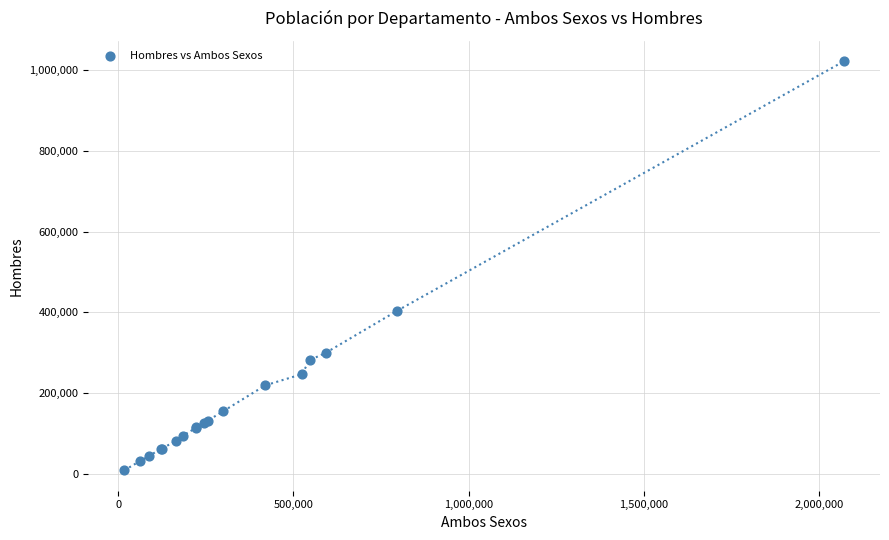

What Y value in the scatter plot is closest to 515666?

404388.9